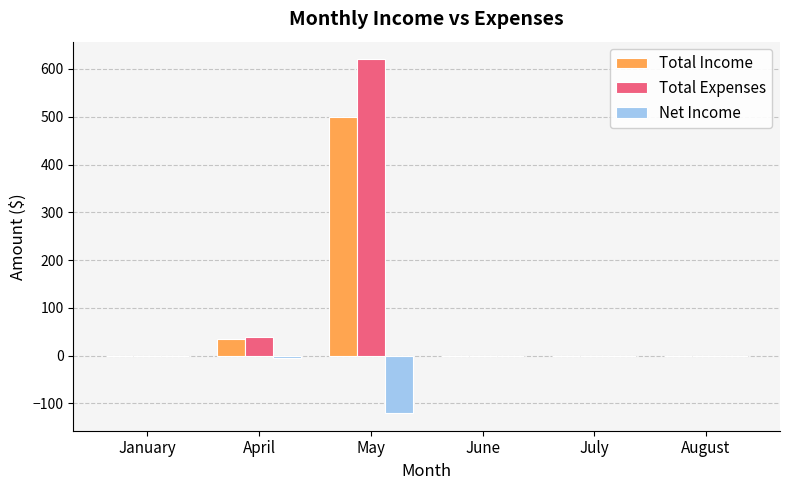

What is the sum of all Total Income values?

535